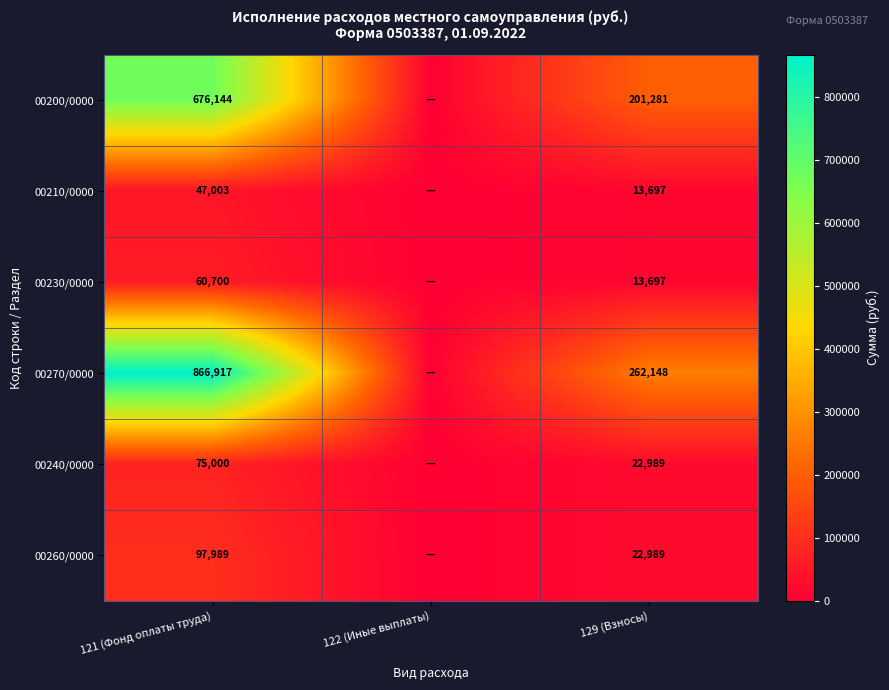

Is it true that 00210/0000 equals 21703 at 129 (Взносы)?

False